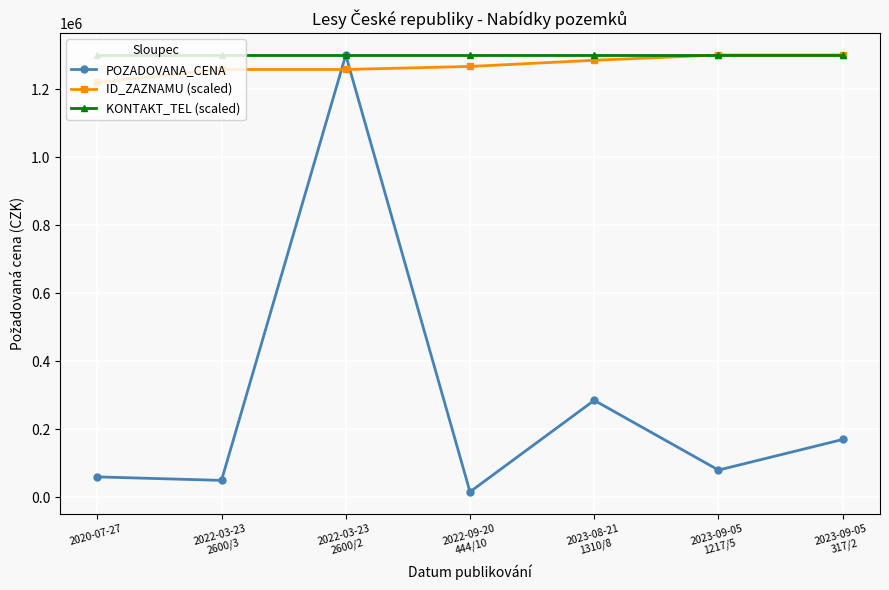

What is the value of the KONTAKT_TEL (scaled) point at the 6th from the left?

1300000.0